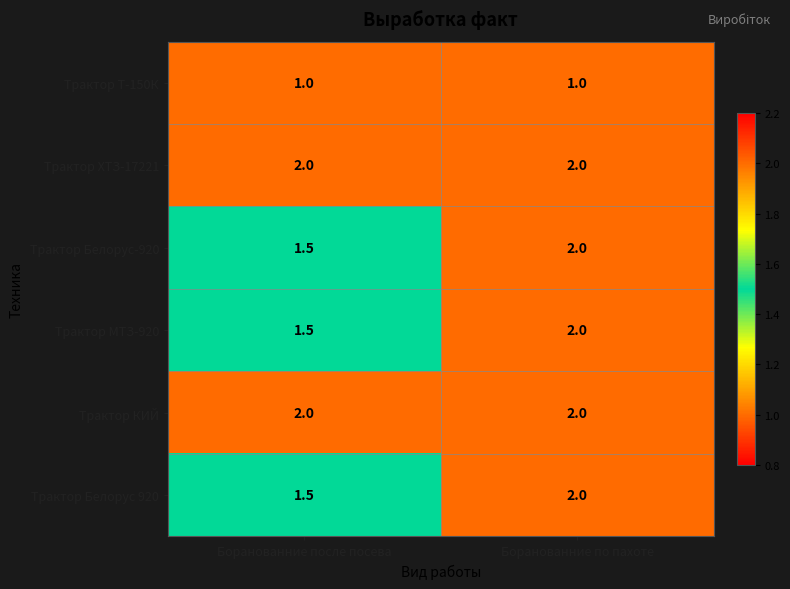

What is the highest value of the Трактор ХТЗ-17221 series?

2.0